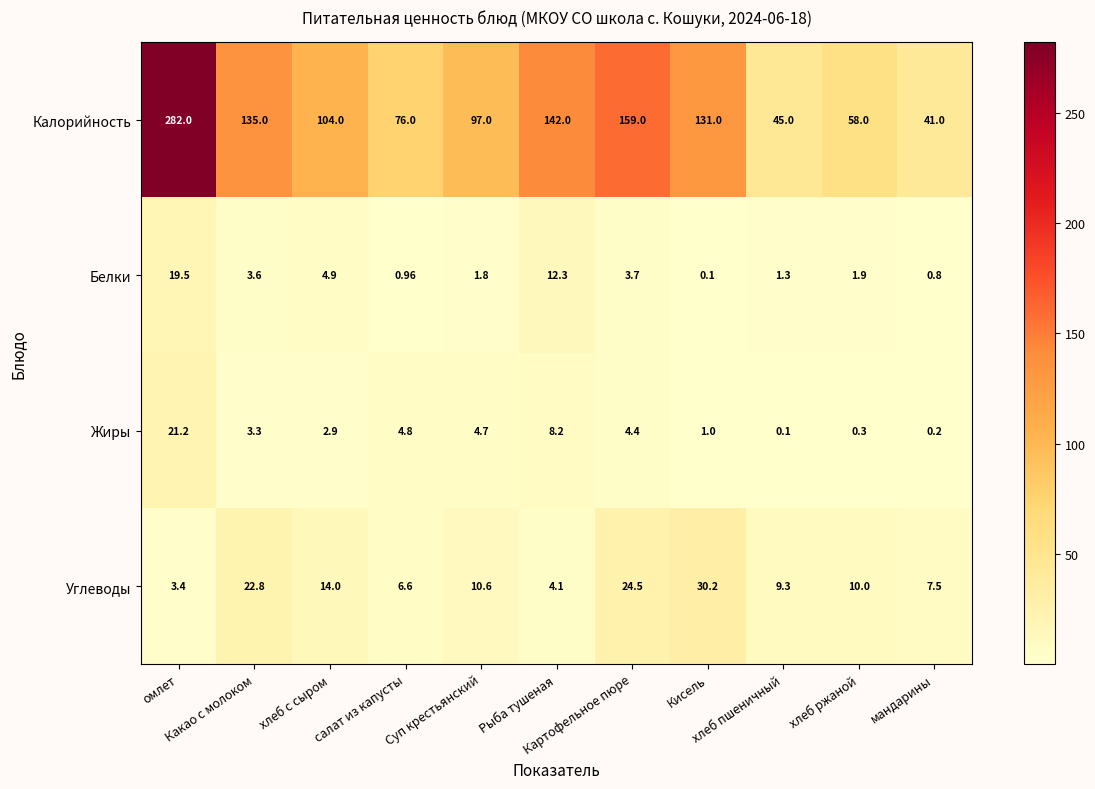

Count the number of data series in this chart.

4